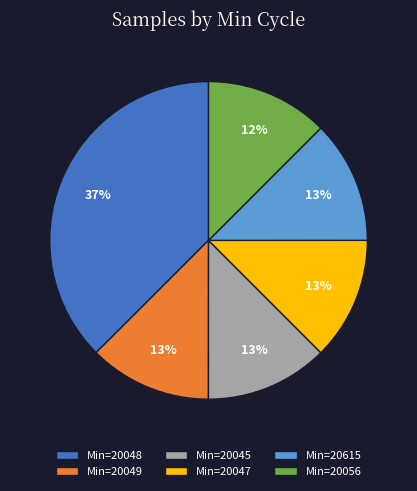

Is it true that Min=20048 is 31% of the pie?

False